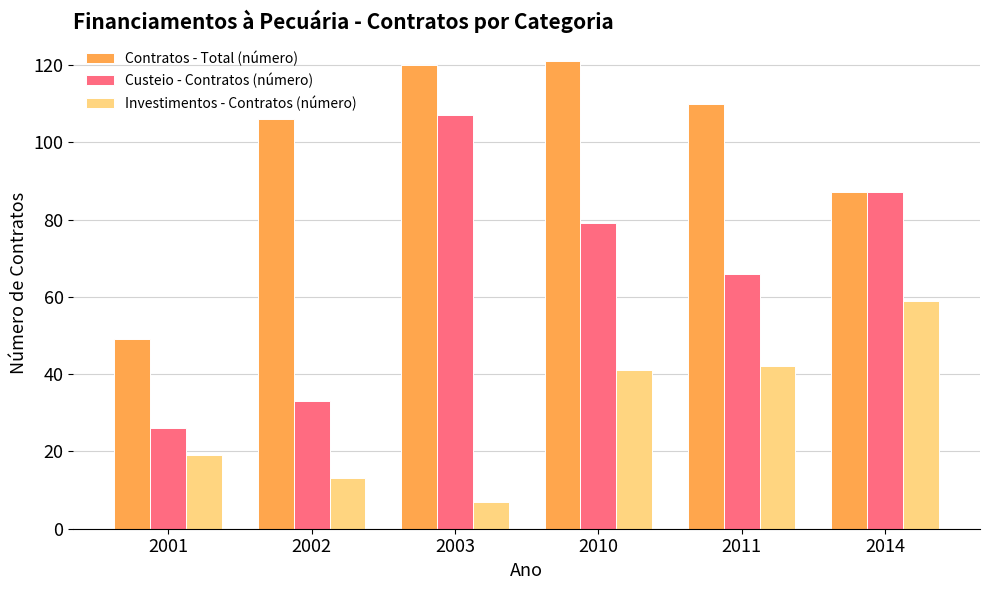

Reading left to right, what are all the values shown in this chart?

Contratos - Total (número): 2001=49	2002=106	2003=120	2010=121	2011=110	2014=87
Custeio - Contratos (número): 2001=26	2002=33	2003=107	2010=79	2011=66	2014=87
Investimentos - Contratos (número): 2001=19	2002=13	2003=7	2010=41	2011=42	2014=59